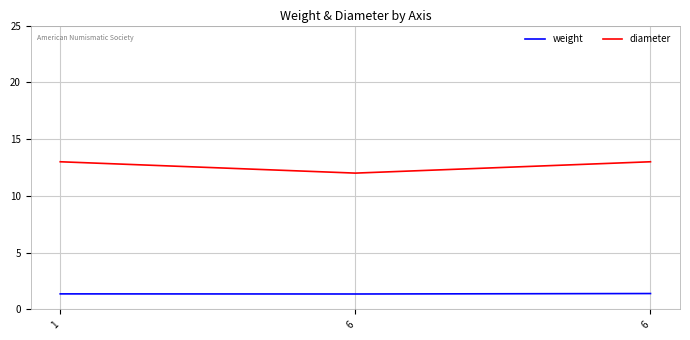

What is the value of the diameter point at the 1st from the left?

13.0